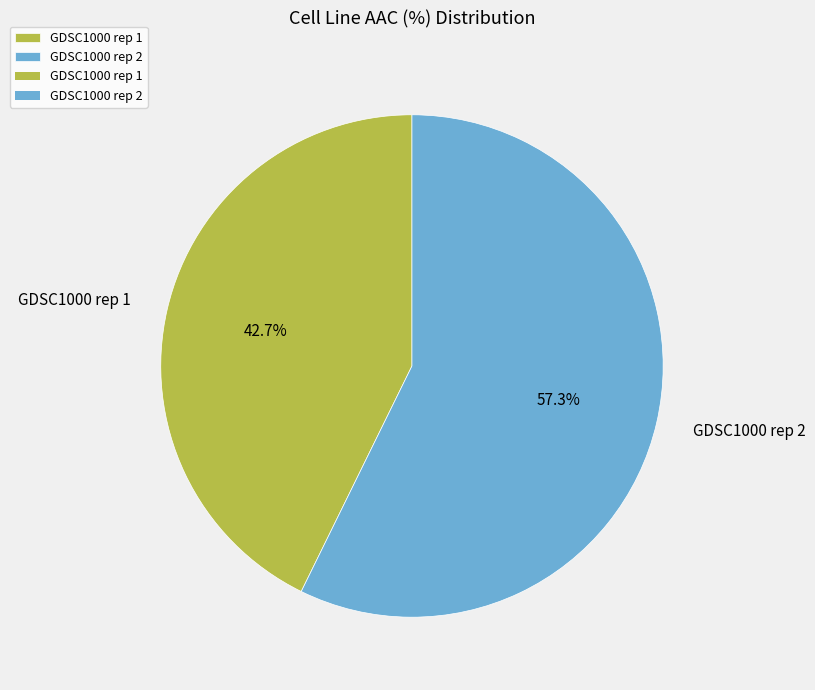

Which slice is the smallest?

GDSC1000 rep 1